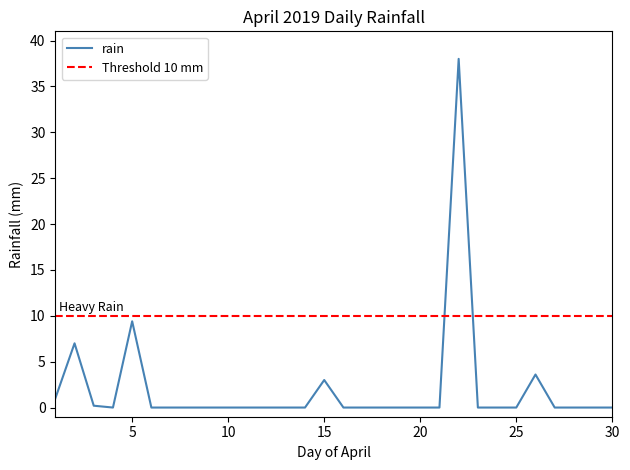

At which label is rain closest to 19?

5